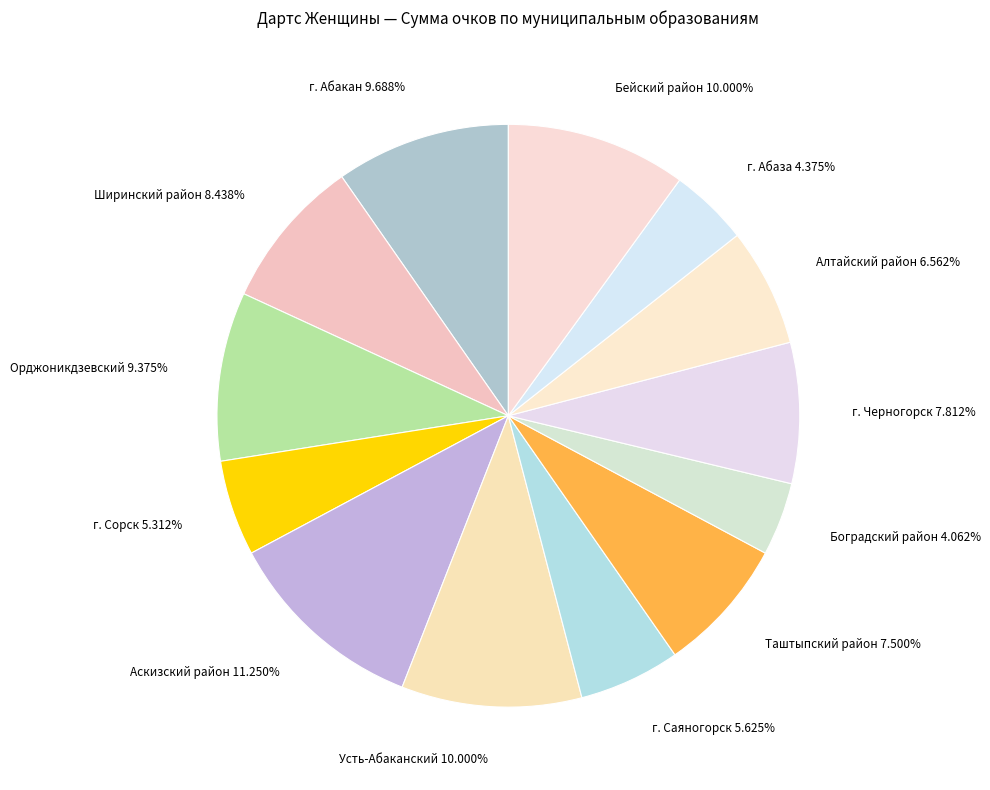

What percentage is the Орджоникдзевский slice, to the nearest percent?

9%